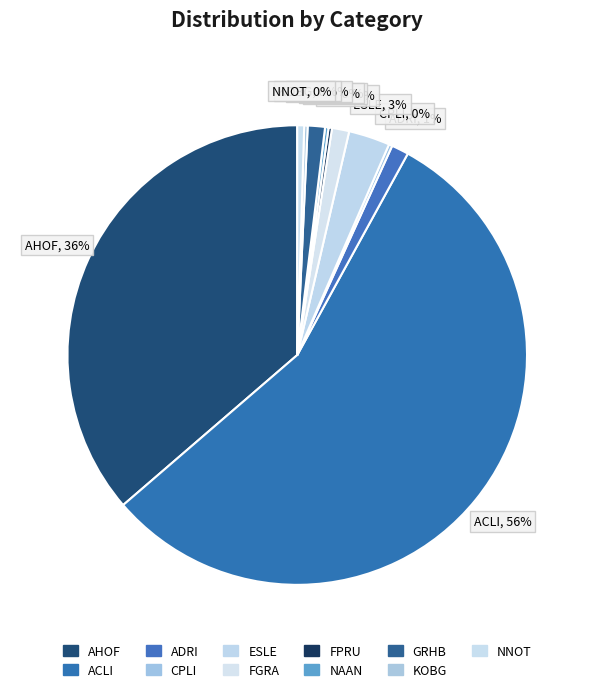

To the nearest percent, what is the average slice percentage?

9%